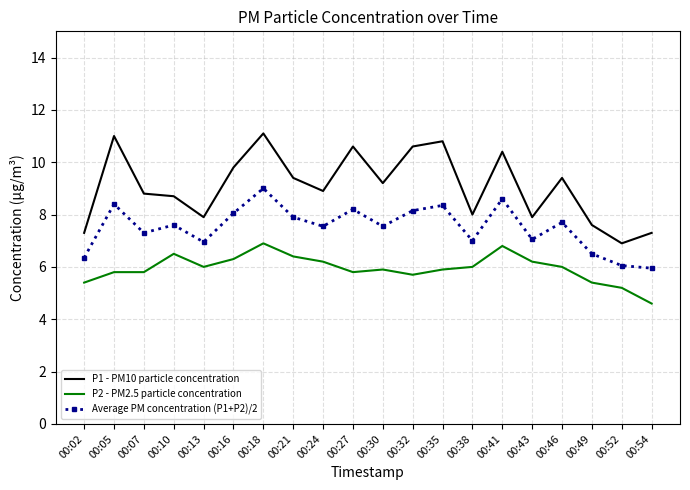

How many distinct data groups are displayed?

3